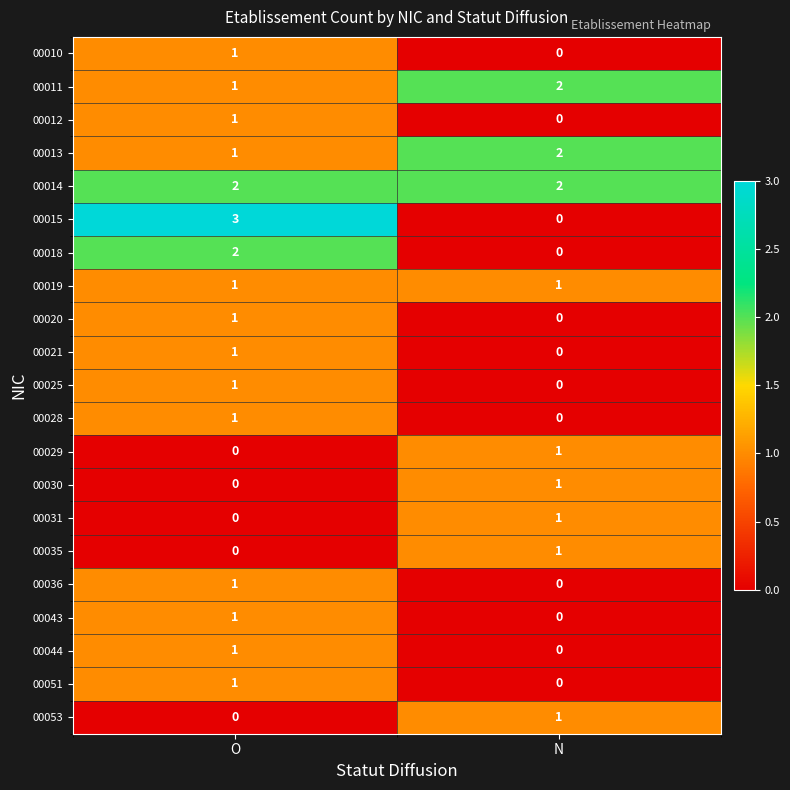

Which category has the highest value across all series?

O